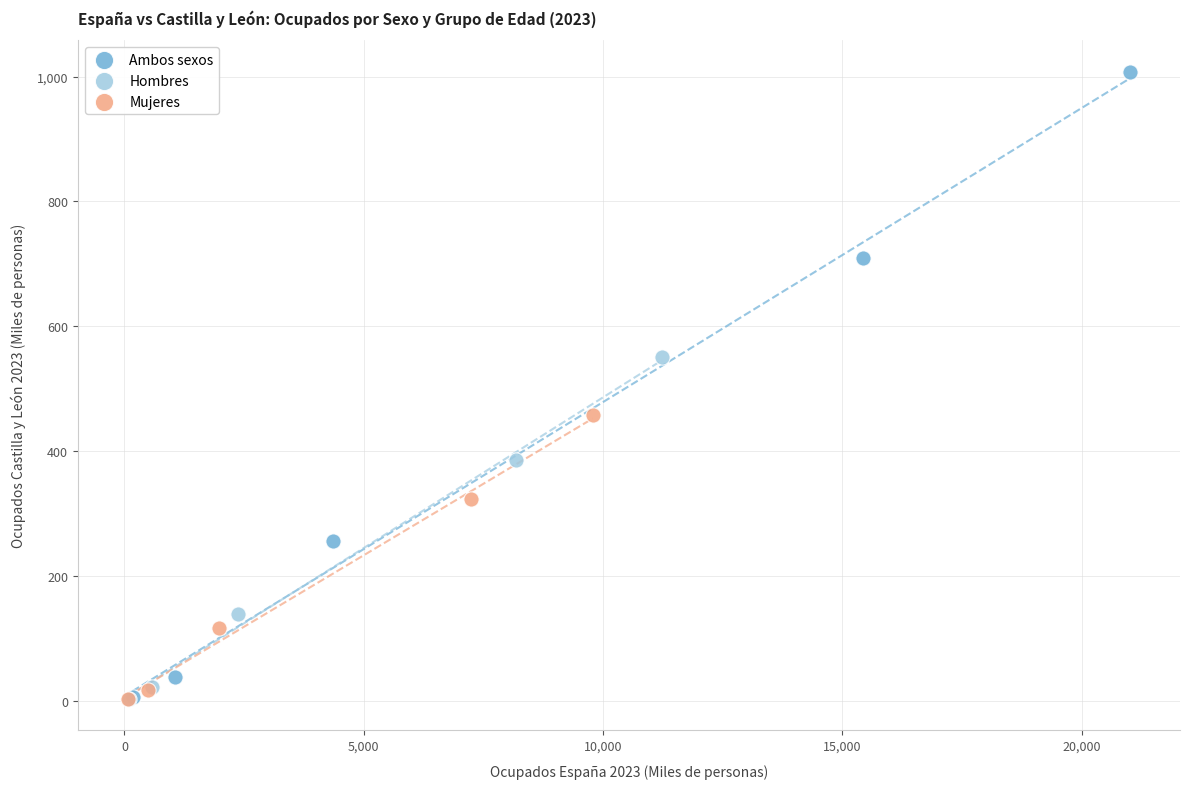

Which series reaches the maximum Y coordinate?

Ambos sexos